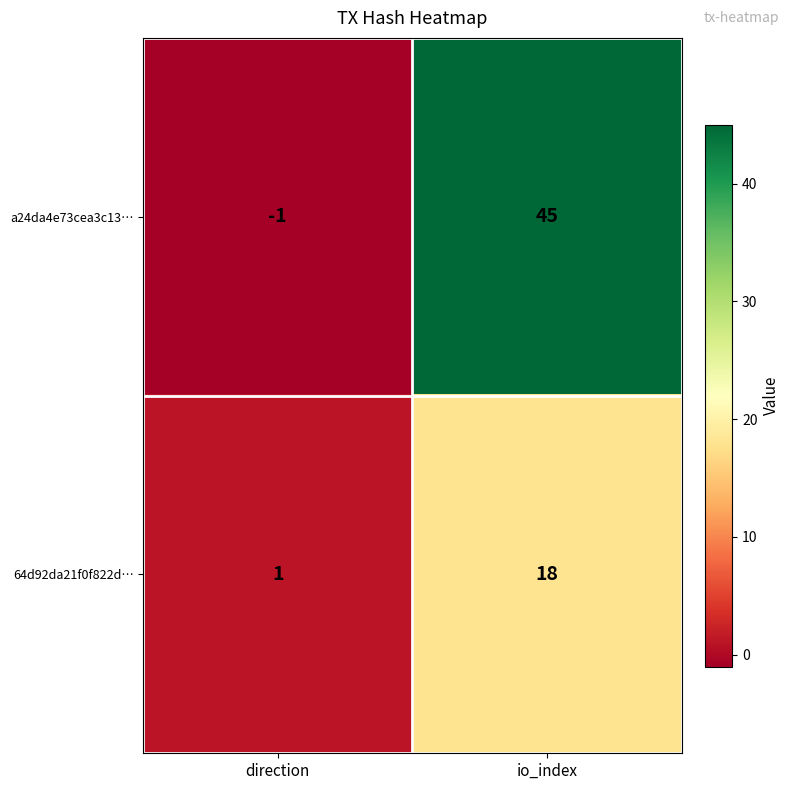

How many values in the a24da4e73cea3c13… series are below 45?

1